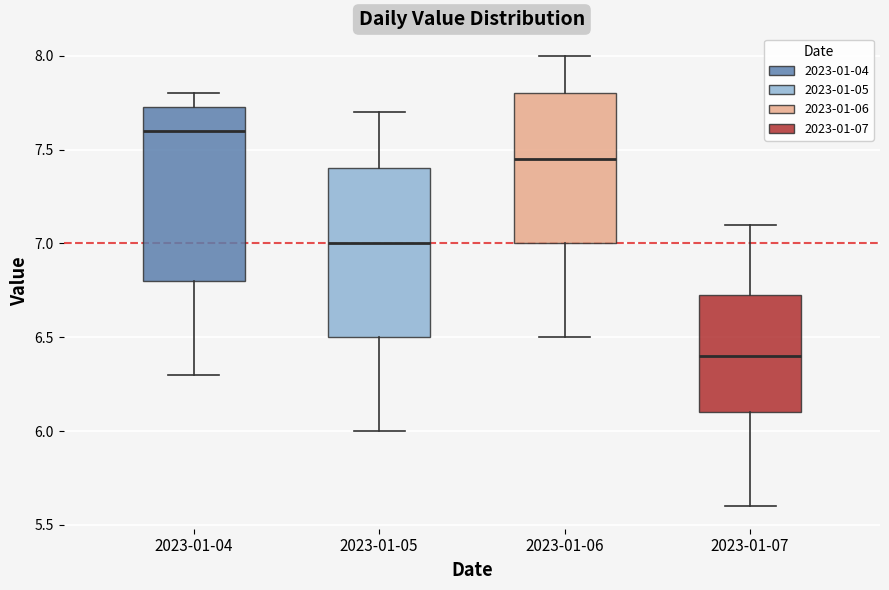

Which box has the lowest median line?

2023-01-07